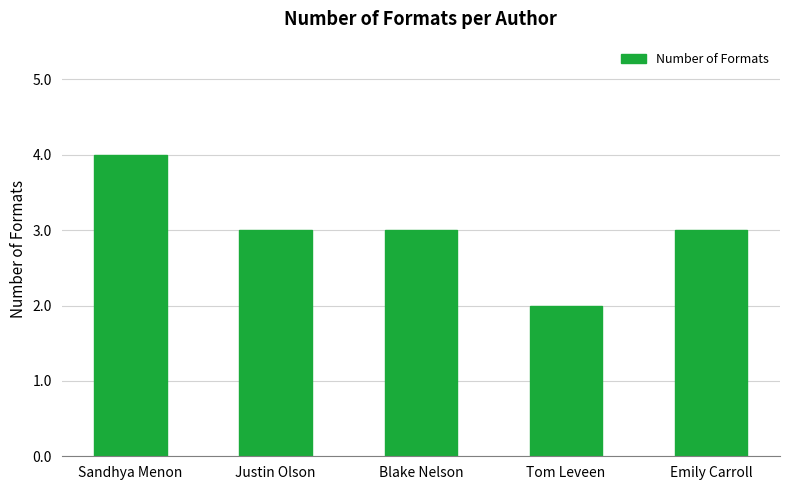

Which category has the highest value across all series?

Sandhya Menon